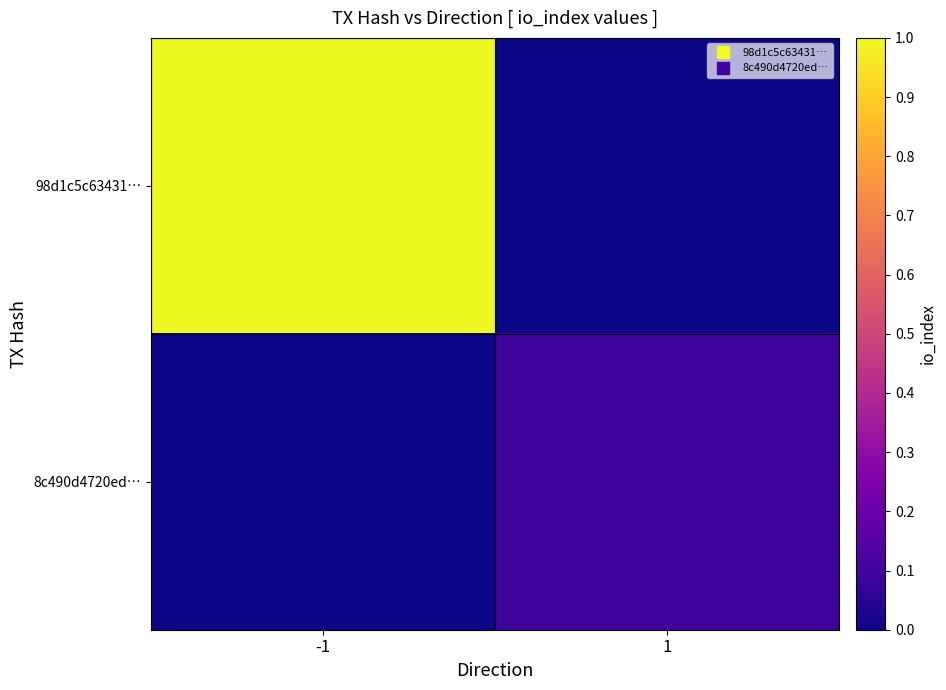

Reading left to right, transcribe all the data shown in this chart.

98d1c5c63431…: -1=1.0	1=0.0
8c490d4720ed…: -1=0.0	1=0.1